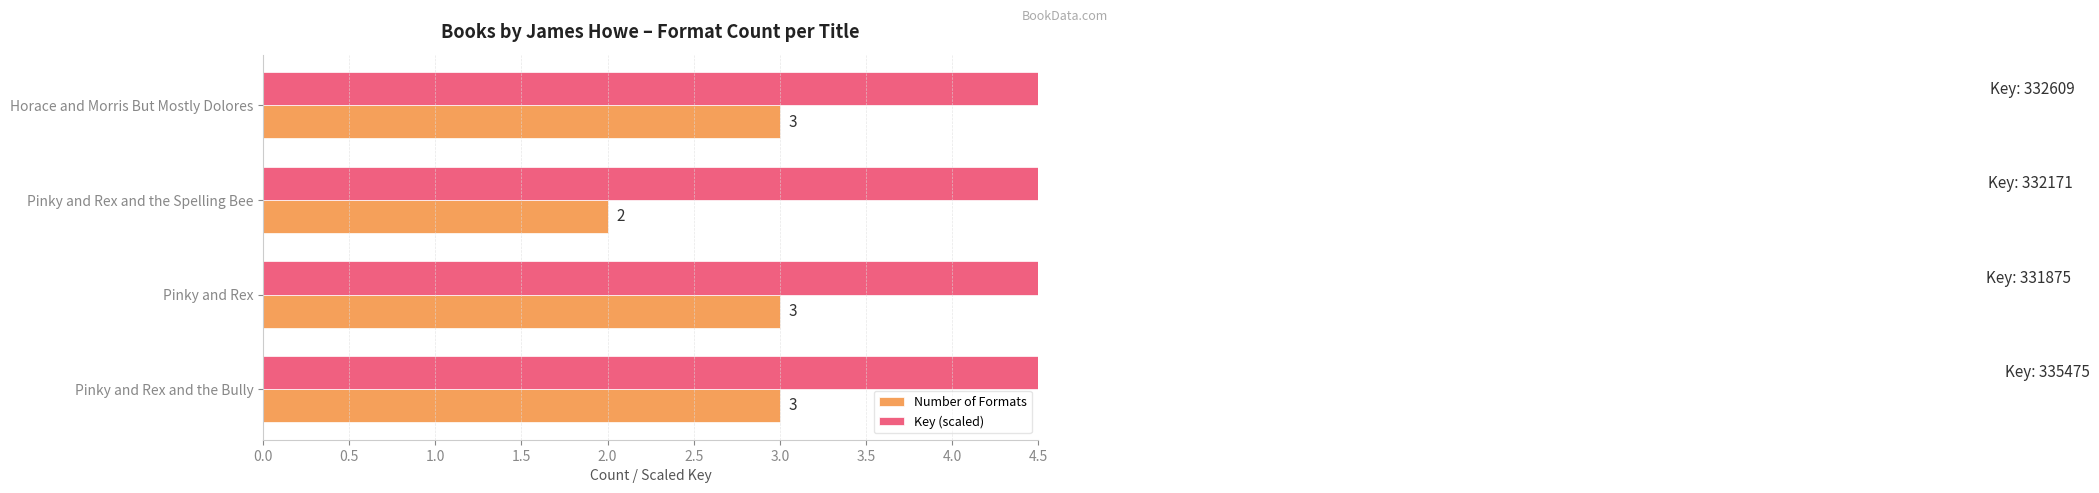

Which series has the largest total across all categories?

Key (scaled)